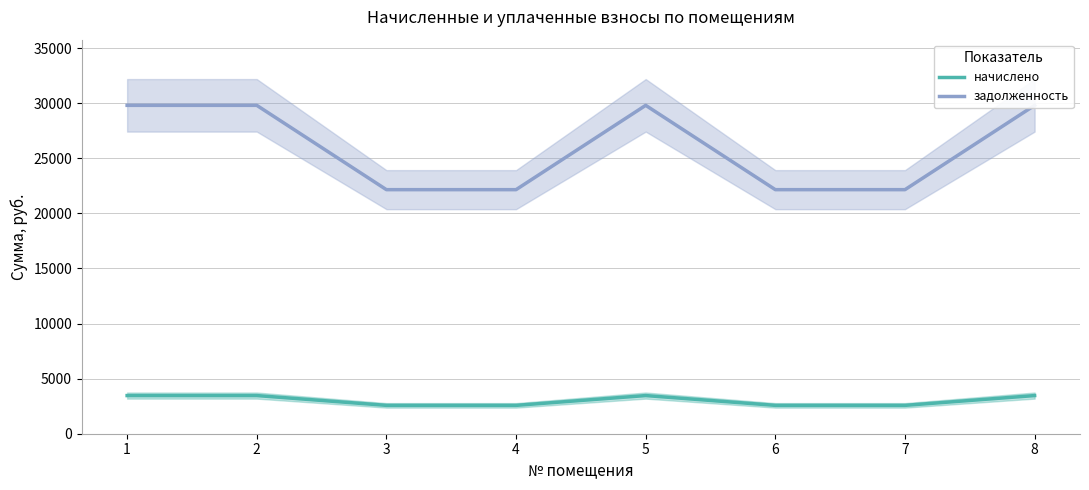

The задолженность series shows 36365.1 at 4. True or false?

False